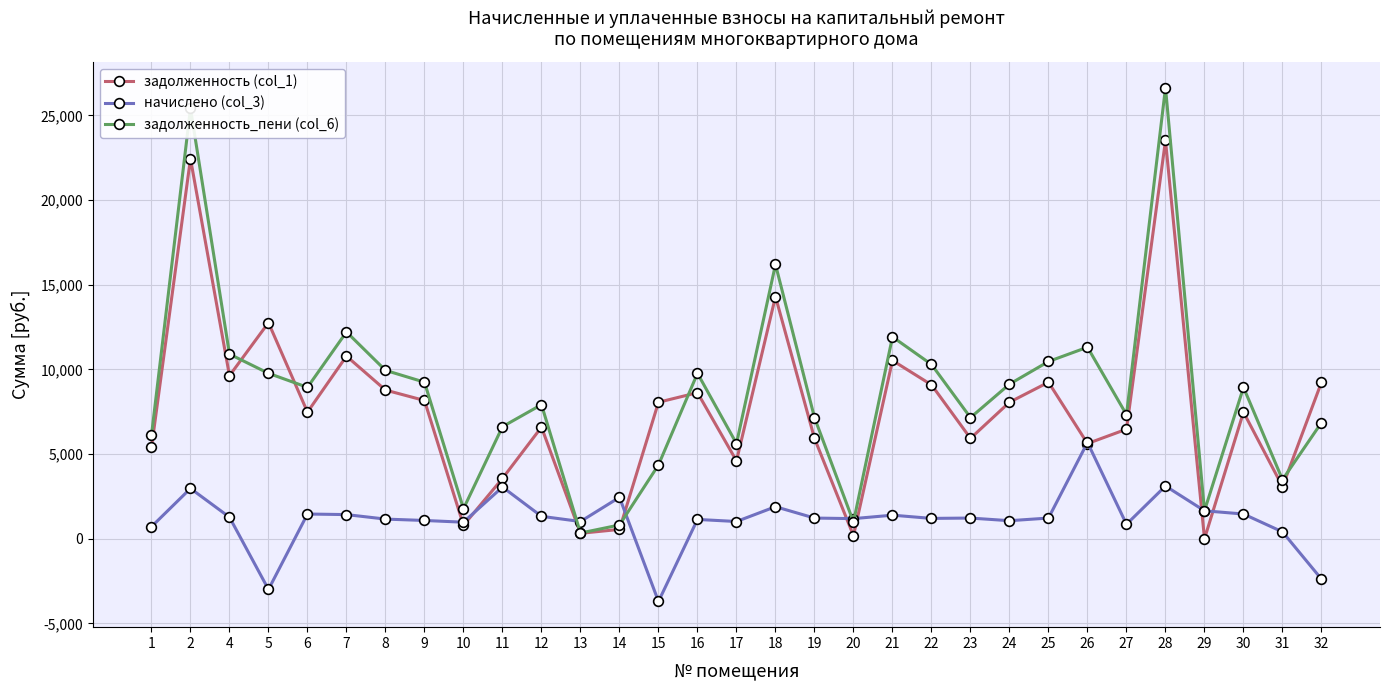

Rank the series at 30 from highest to lowest value.

задолженность_пени (col_6), задолженность (col_1), начислено (col_3)